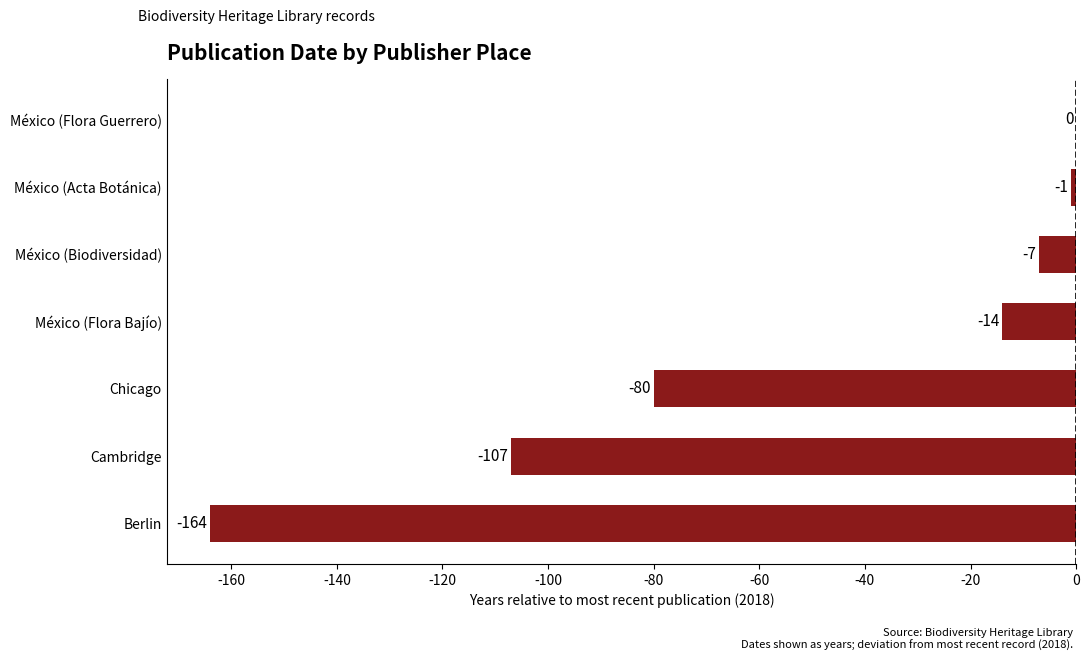

Where is the data nearest to the value -82?

Chicago